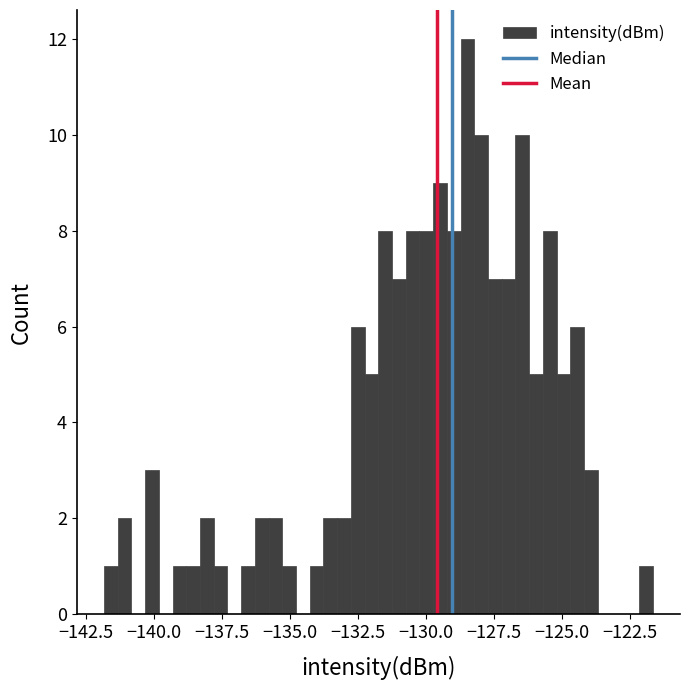

Read against the x-axis, roughly where is the centre of the tallest bar?

-128.5